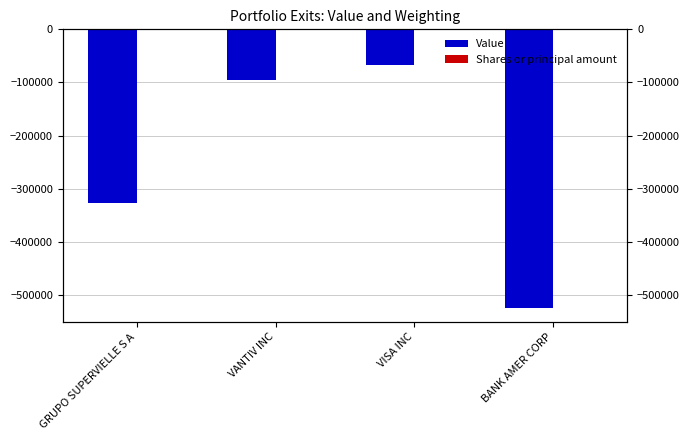

List the series in order of their peak value, highest first.

Shares or principal amount, Value